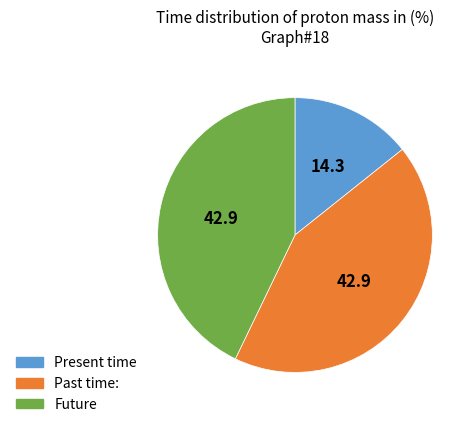

True or false: Past time: accounts for 43% of the total.

True